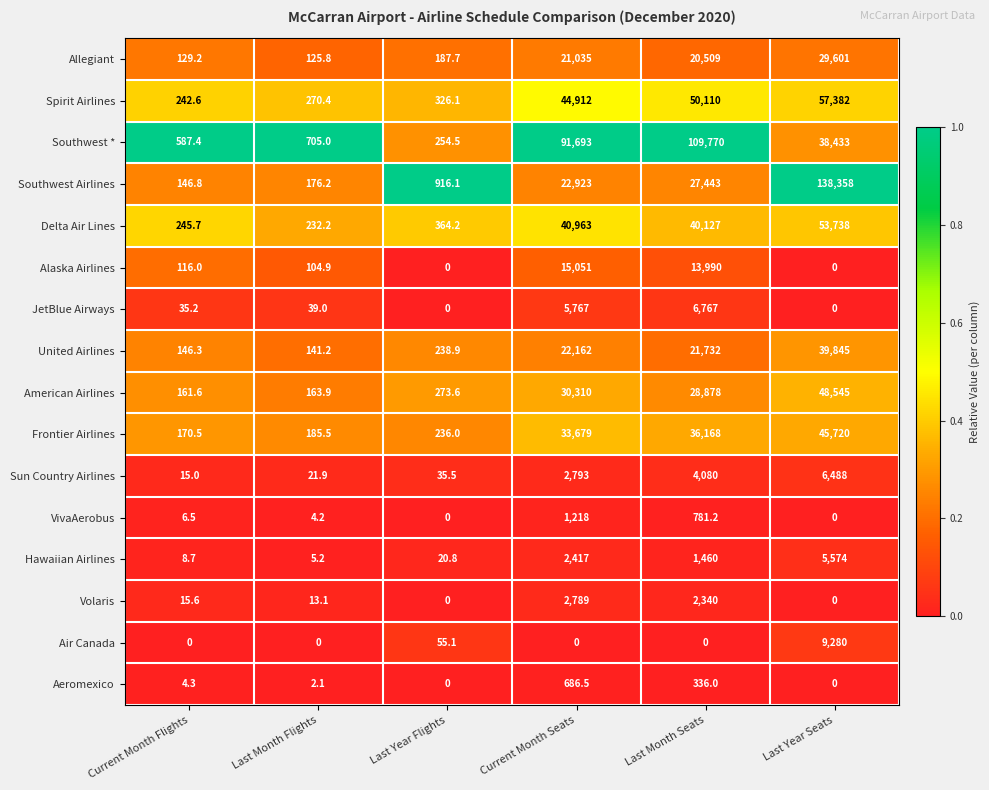

What is the difference between the maximum and minimum values in the Sun Country Airlines series?

6473.0